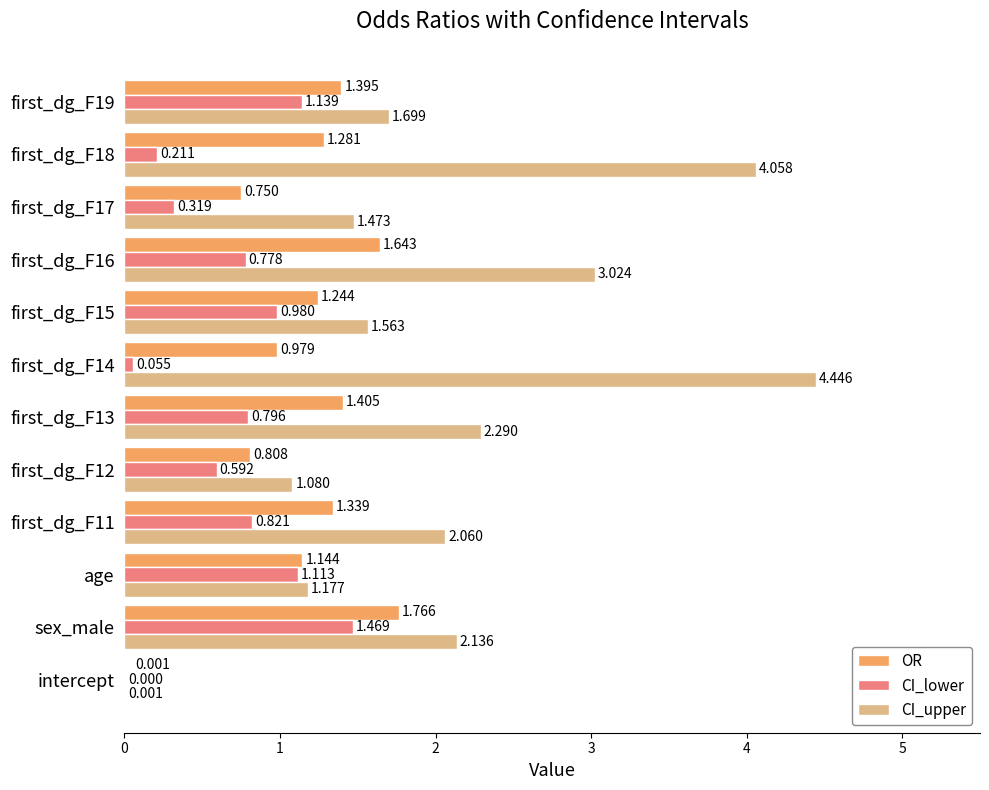

Which series changed the most between sex_male and age?

CI_upper